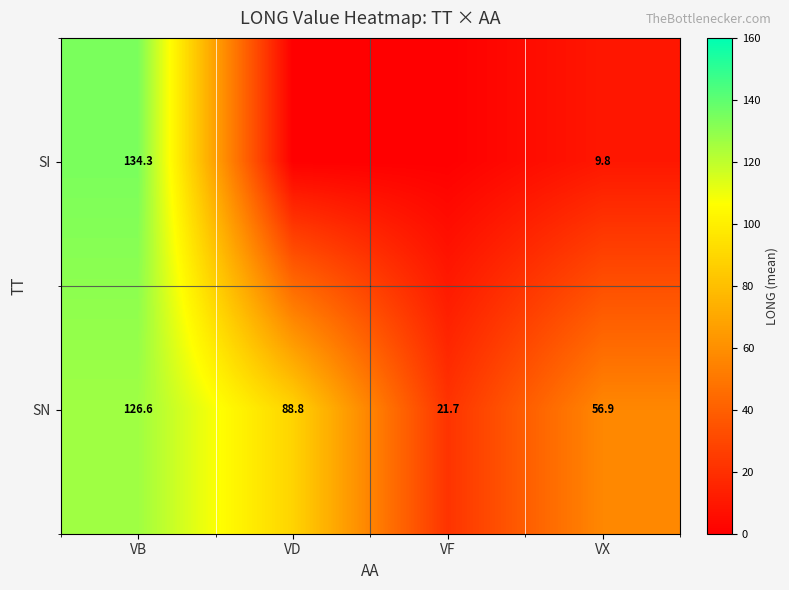

Rank the series by their maximum value, from highest to lowest.

SI, SN